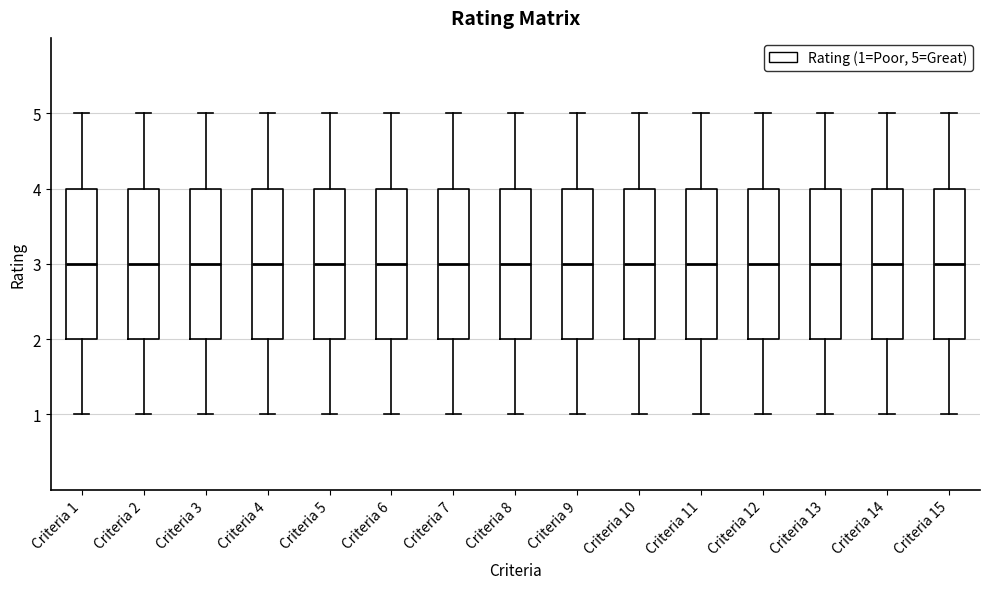

Reading left to right, read every box against the y-axis: the position of its median line, the range the box covers, and the ends of its whiskers. The values are not printed on the chart, so give them approximately, as read against the axis.

Criteria 1: median 3, box 2 to 4, whiskers 1 to 5
Criteria 2: median 3, box 2 to 4, whiskers 1 to 5
Criteria 3: median 3, box 2 to 4, whiskers 1 to 5
Criteria 4: median 3, box 2 to 4, whiskers 1 to 5
Criteria 5: median 3, box 2 to 4, whiskers 1 to 5
Criteria 6: median 3, box 2 to 4, whiskers 1 to 5
Criteria 7: median 3, box 2 to 4, whiskers 1 to 5
Criteria 8: median 3, box 2 to 4, whiskers 1 to 5
Criteria 9: median 3, box 2 to 4, whiskers 1 to 5
Criteria 10: median 3, box 2 to 4, whiskers 1 to 5
Criteria 11: median 3, box 2 to 4, whiskers 1 to 5
Criteria 12: median 3, box 2 to 4, whiskers 1 to 5
Criteria 13: median 3, box 2 to 4, whiskers 1 to 5
Criteria 14: median 3, box 2 to 4, whiskers 1 to 5
Criteria 15: median 3, box 2 to 4, whiskers 1 to 5